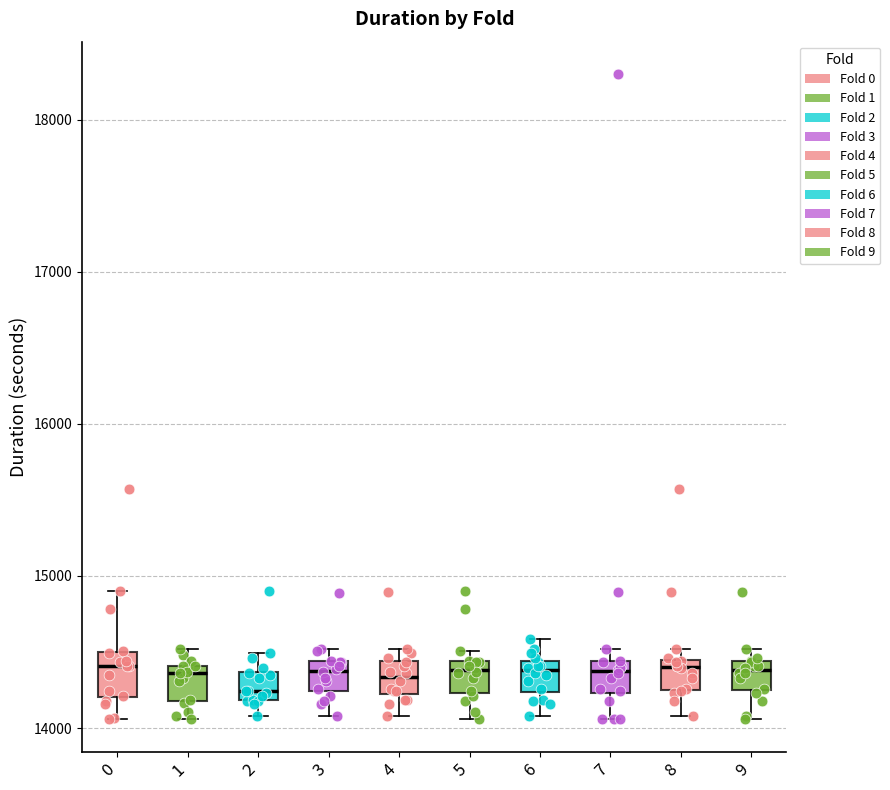

Reading left to right, transcribe this box plot: for each box, give where its median line is, the range the box spans, and where its two whiskers end, as read against the y-axis. The values are not printed on the chart, so give them approximately, as read against the axis.

0: median 14400, box 14200 to 14500, whiskers 14100 to 14900
1: median 14400 (just below the box's upper edge), box 14200 to 14400, whiskers 14100 to 14500
2: median 14200 (just above the box's lower edge), box 14200 to 14400, whiskers 14100 to 14500
3: median 14400 (just below the box's upper edge), box 14200 to 14400, whiskers 14100 to 14500
4: median 14300, box 14200 to 14400, whiskers 14100 to 14500
5: median 14400 (just below the box's upper edge), box 14200 to 14400, whiskers 14100 to 14500
6: median 14400 (just below the box's upper edge), box 14200 to 14400, whiskers 14100 to 14600
7: median 14400 (just below the box's upper edge), box 14200 to 14400, whiskers 14100 to 14500
8: median 14400 (just below the box's upper edge), box 14300 to 14400, whiskers 14100 to 14500
9: median 14400 (just below the box's upper edge), box 14200 to 14400, whiskers 14100 to 14500